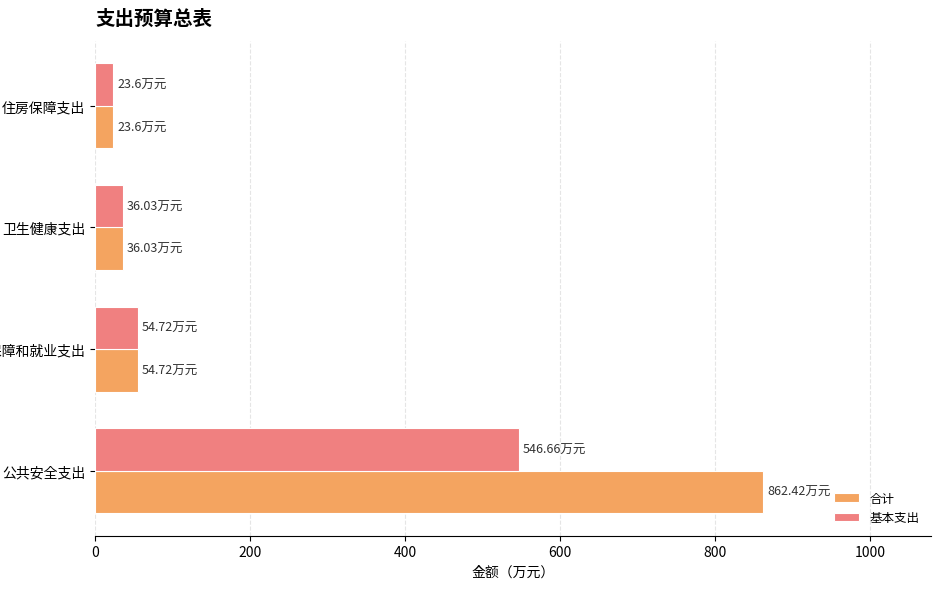

What is the sum of all 基本支出 values?

661.0